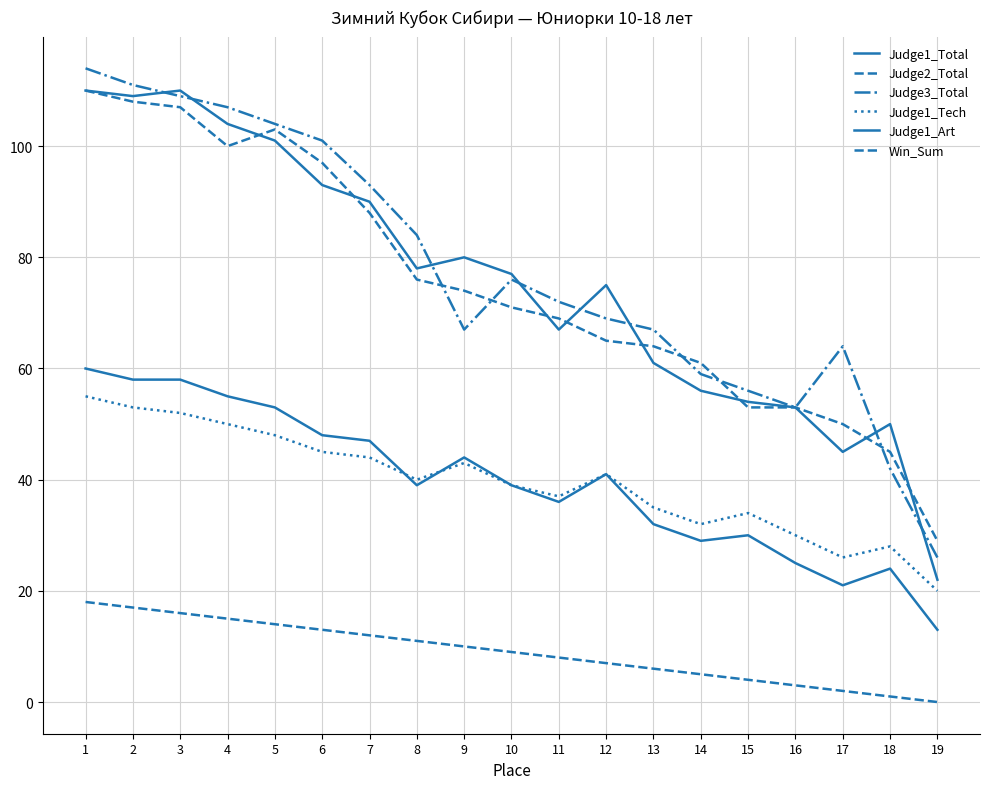

How many lines are shown in the chart?

6